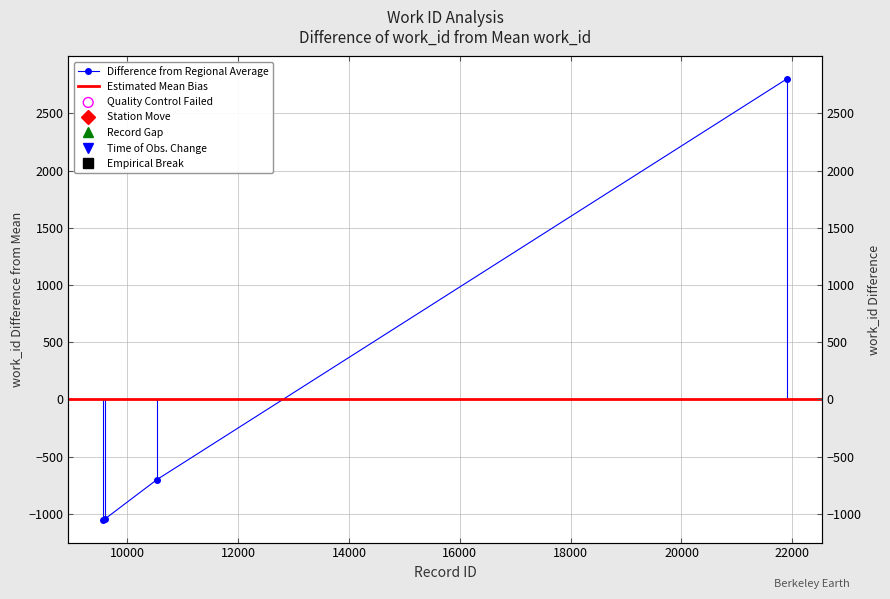

Which has a higher value, 9555 or 10537?

10537